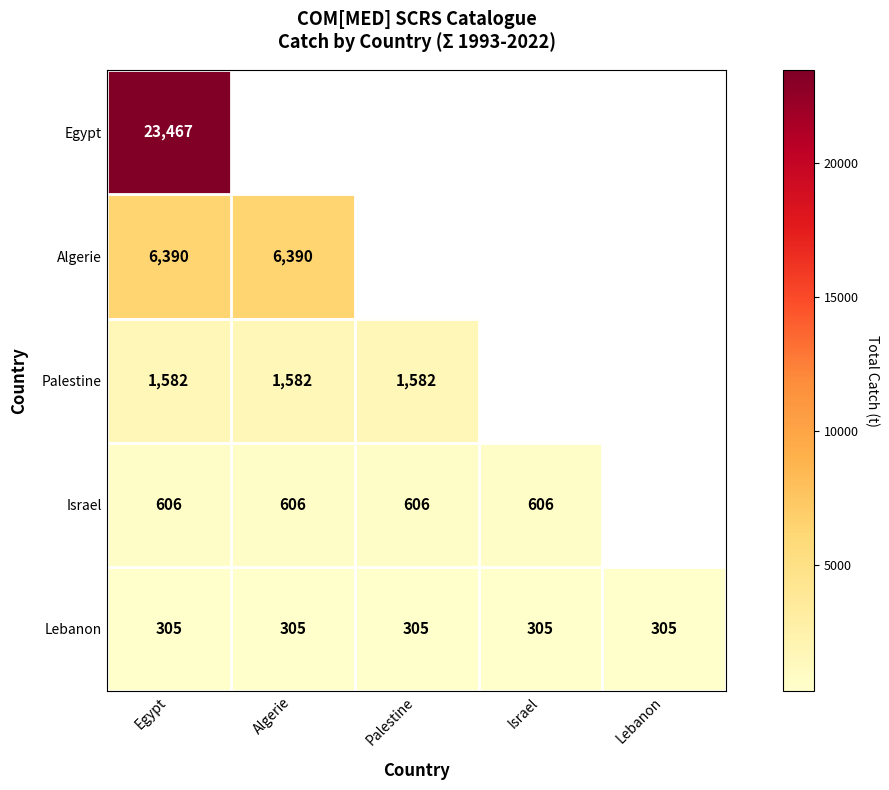

The Lebanon series shows 121 at Palestine. True or false?

False